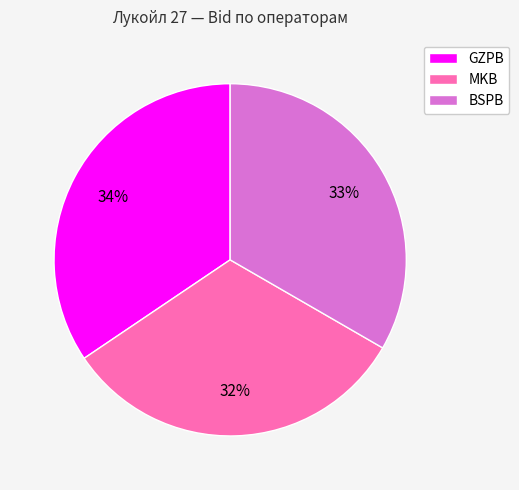

Count the number of slices in the pie.

3